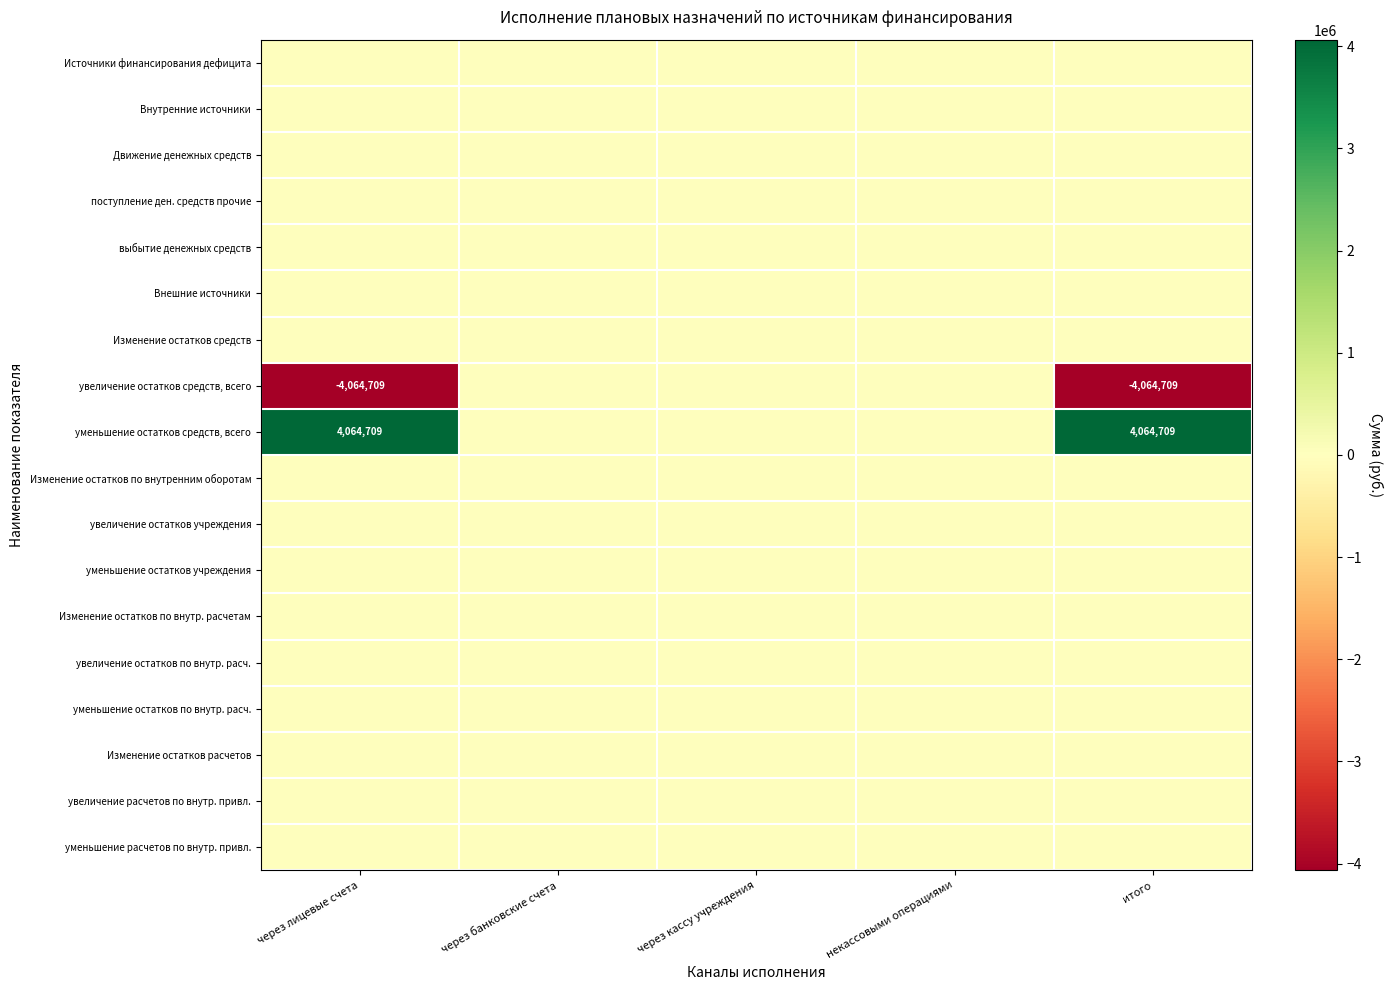

Rank the series by their maximum value, from lowest to highest.

Источники финансирования дефицита, Внутренние источники, Движение денежных средств, поступление ден. средств прочие, выбытие денежных средств, Внешние источники, Изменение остатков средств, увеличение остатков средств, всего, Изменение остатков по внутренним оборотам, увеличение остатков учреждения, уменьшение остатков учреждения, Изменение остатков по внутр. расчетам, увеличение остатков по внутр. расч., уменьшение остатков по внутр. расч., Изменение остатков расчетов, увеличение расчетов по внутр. привл., уменьшение расчетов по внутр. привл., уменьшение остатков средств, всего